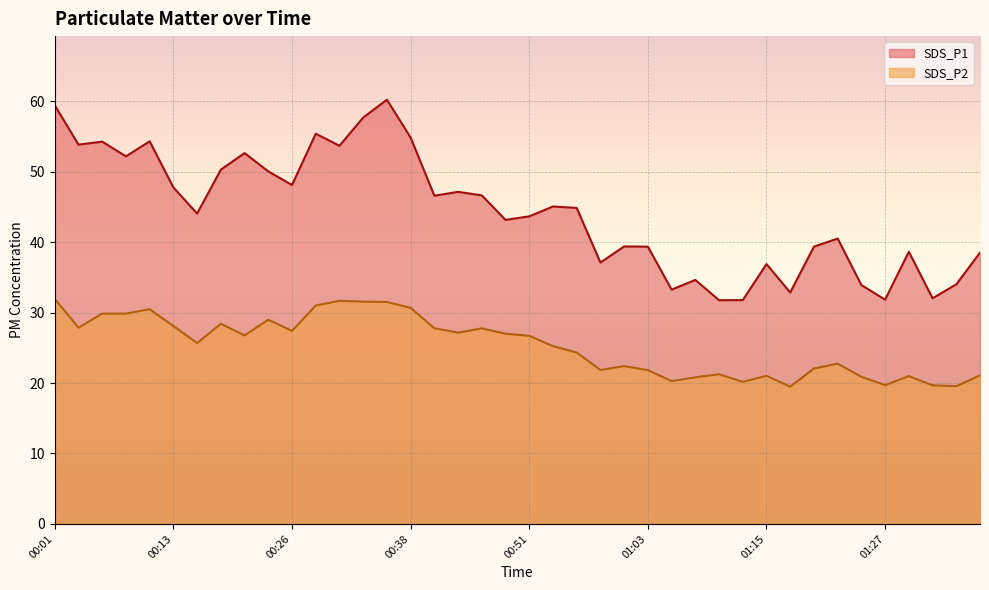

Between 01:20 and 00:13, which is larger?

00:13